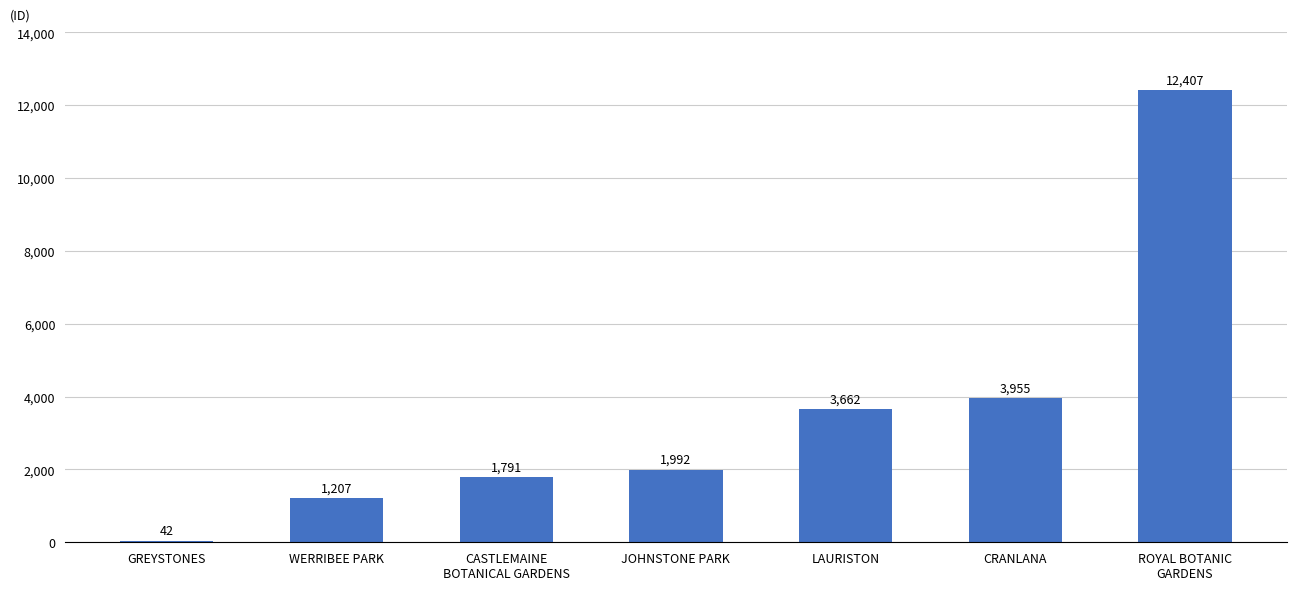

The chart shows a value of 1791 at CASTLEMAINE
BOTANICAL GARDENS. True or false?

True